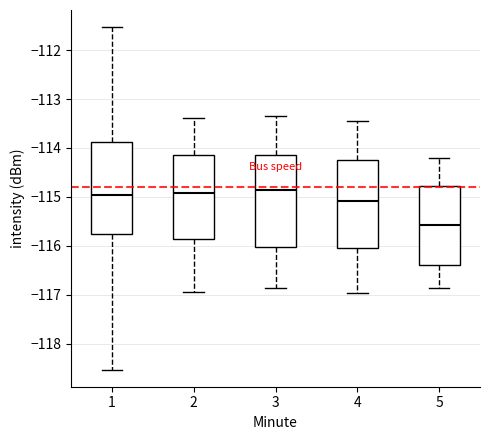

Where does the median line of the box at x = 5 sit on the y-axis? The values are not printed on the chart, so give them approximately, as read against the axis.

-115.6